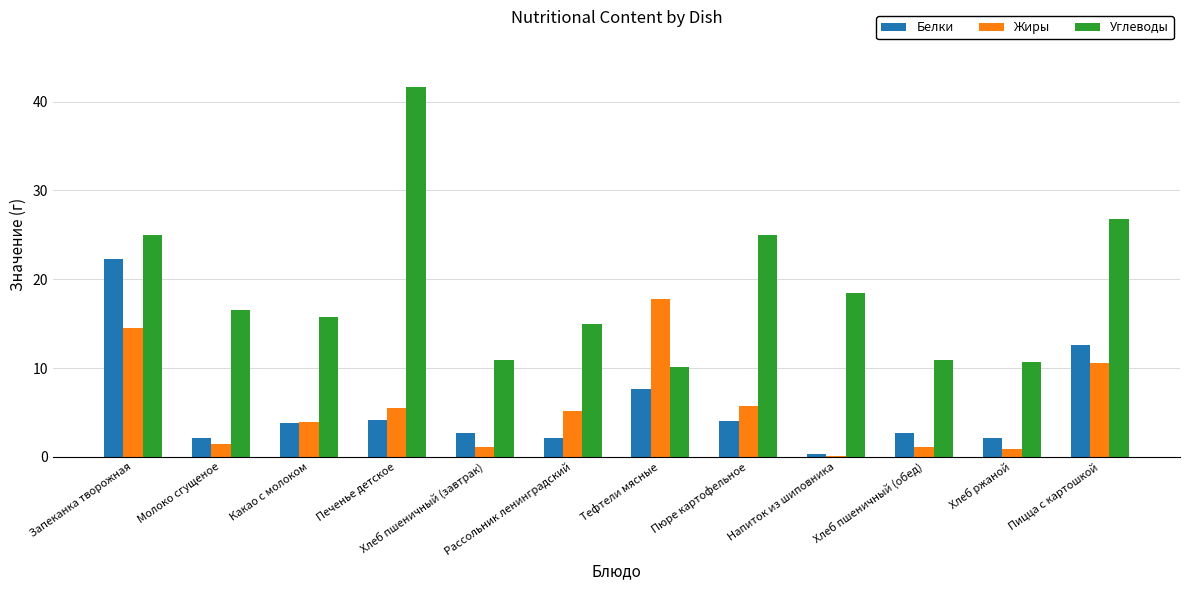

Between Хлеб пшеничный (завтрак) and Пицца с картошкой, which series saw the biggest shift?

Углеводы